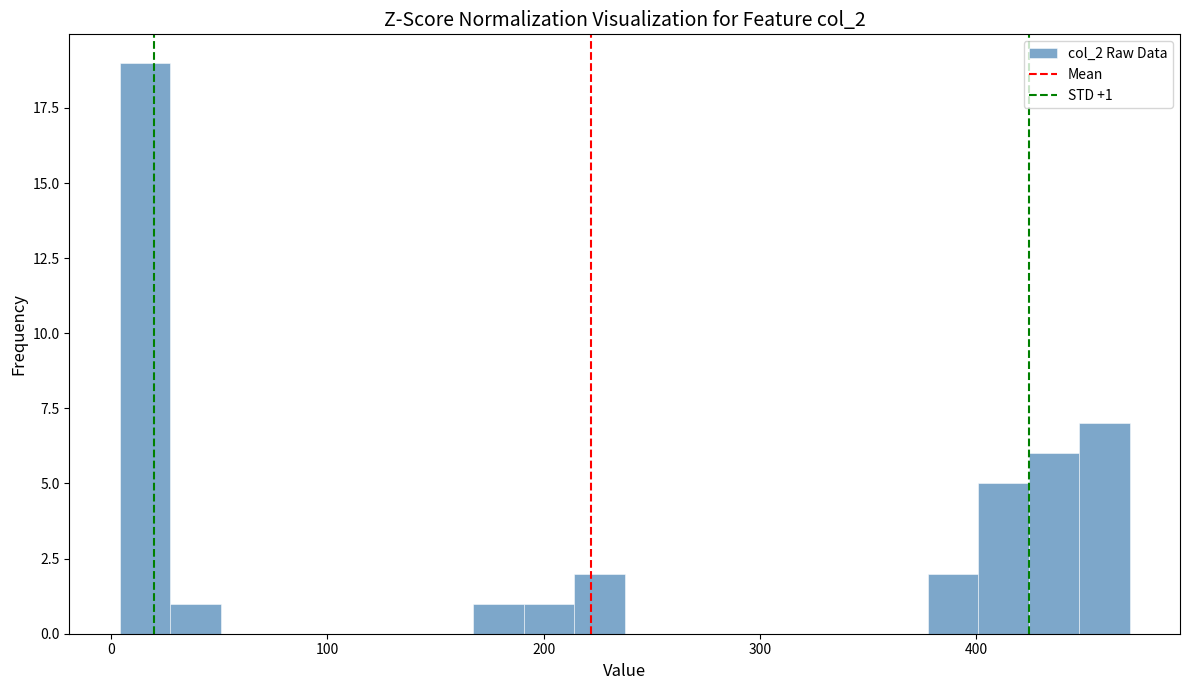

Read against the x-axis, roughly where is the centre of the tallest bar?

20